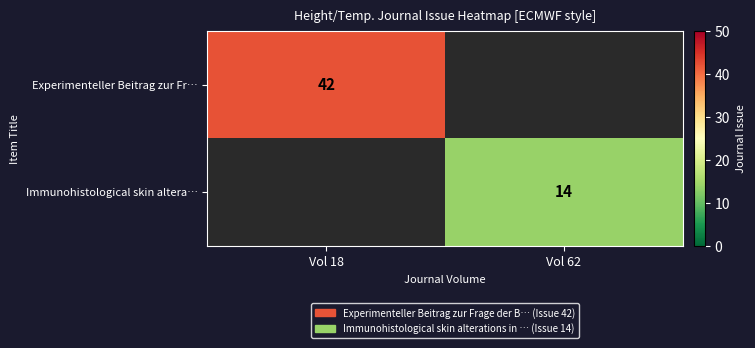

At how many categories does at least one series exceed 29?

1